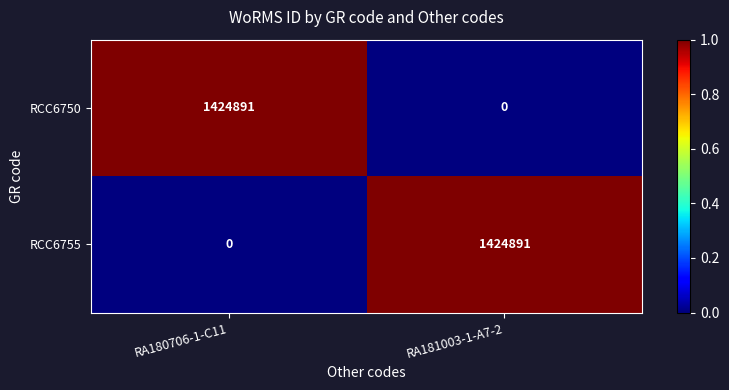

How many series are shown in this chart?

2